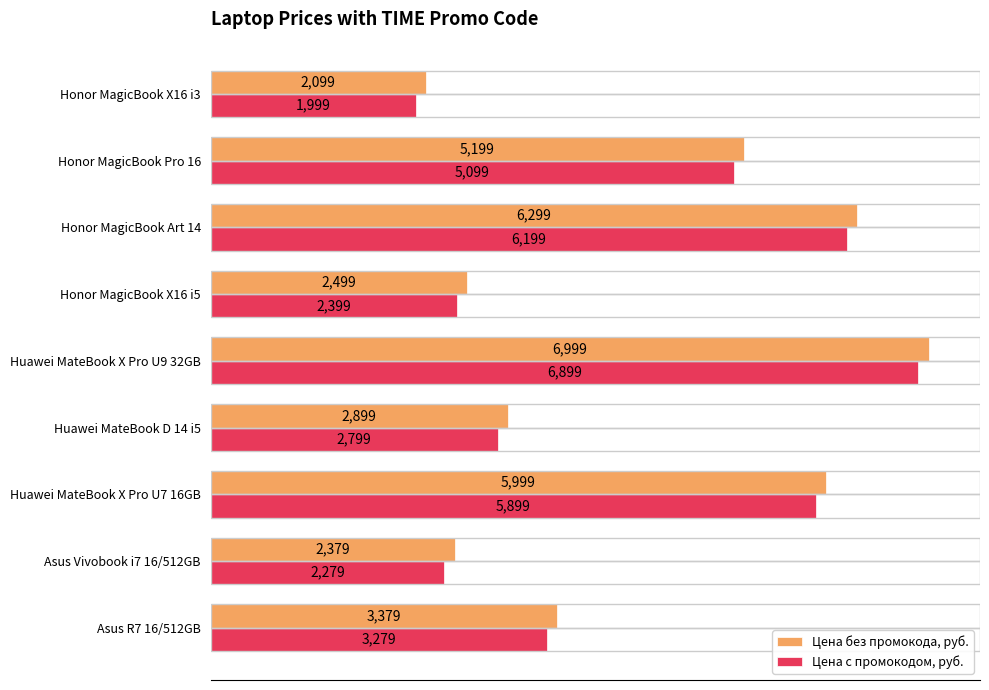

What is the minimum value for Цена c промокодом, руб.?

1999